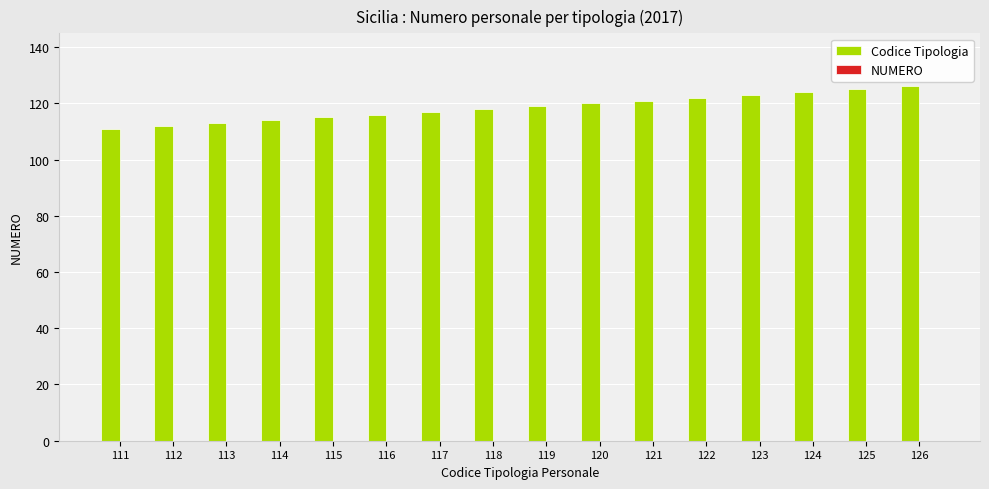

The chart shows a value of 152 at 113. True or false?

False